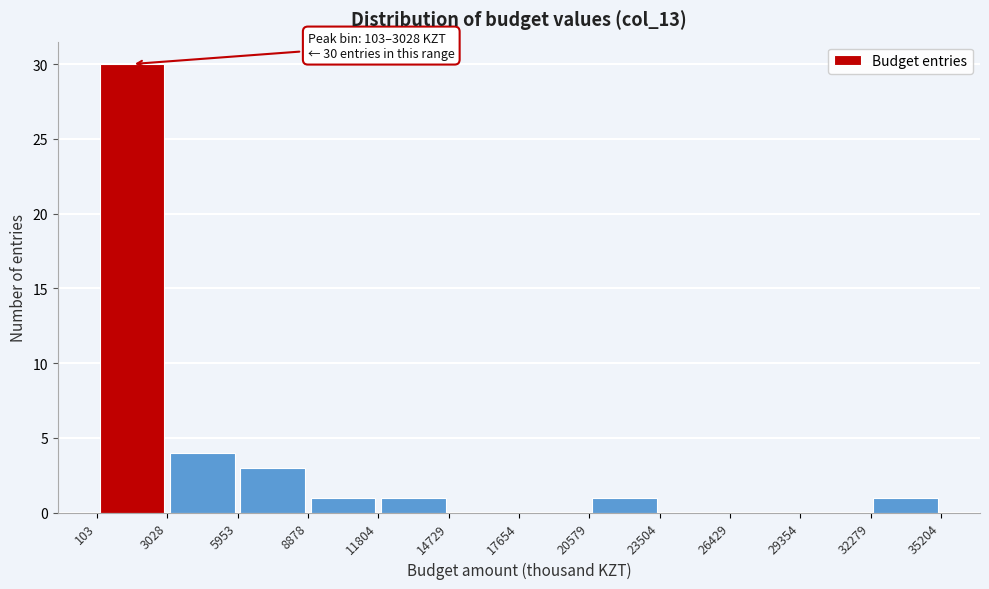

Which range on the x-axis has the tallest bar?

103 to 3028